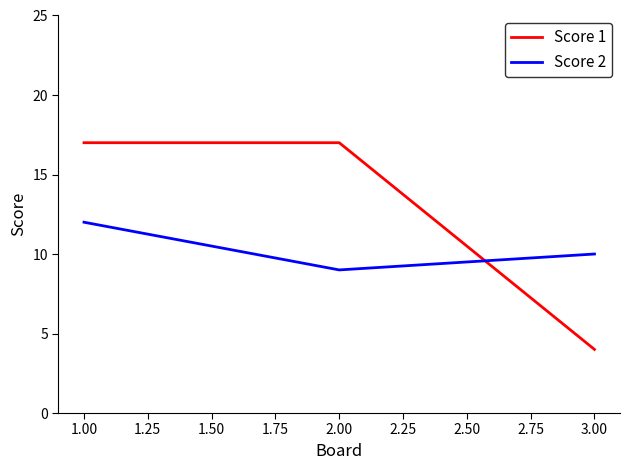

Reading right to left, list all the values displayed in this chart.

Score 1: 3.00=4	2.00=17	1.00=17
Score 2: 3.00=10	2.00=9	1.00=12